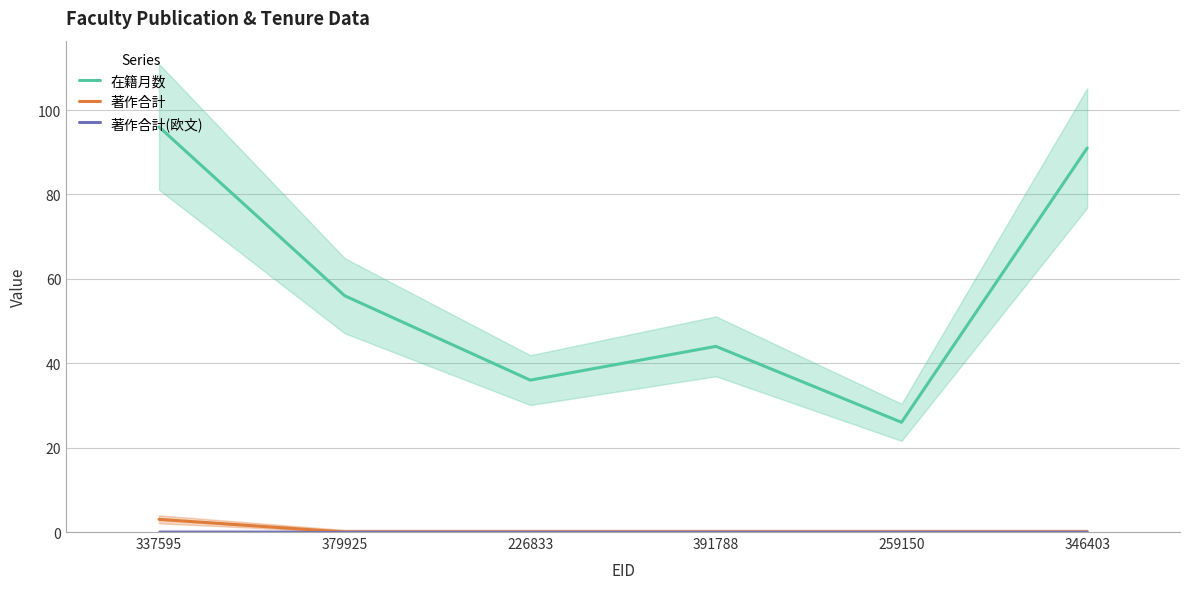

Reading left to right, list all the values displayed in this chart.

在籍月数: 337595=96	379925=56	226833=36	391788=44	259150=26	346403=91
著作合計: 337595=3	379925=0	226833=0	391788=0	259150=0	346403=0
著作合計(欧文): 337595=0	379925=0	226833=0	391788=0	259150=0	346403=0